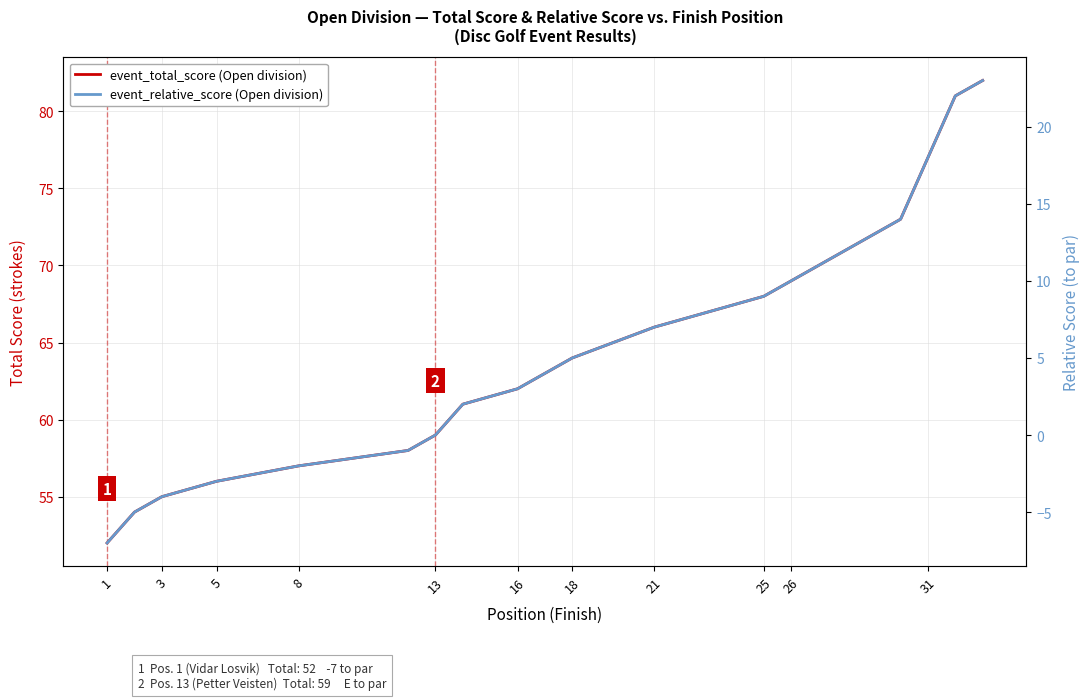

Between 5 and 31, which series saw the biggest shift?

event_total_score (Open division)